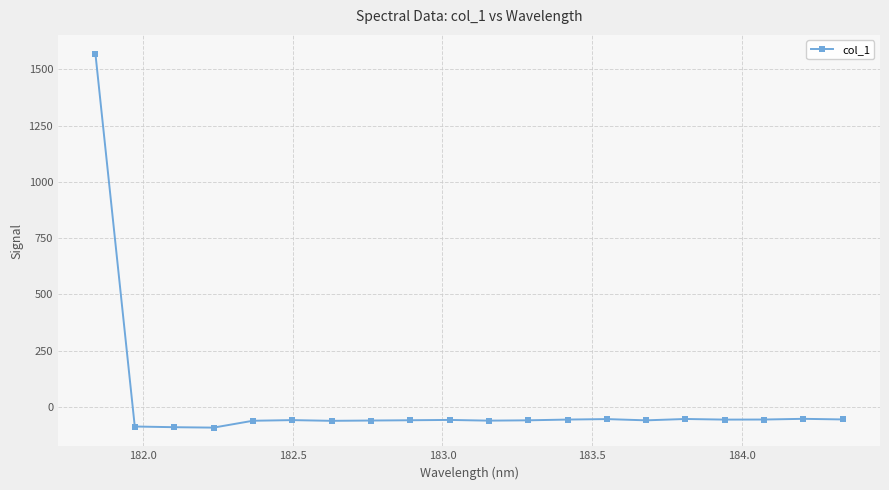

What is the value of the 8th point from the left?

-61.2